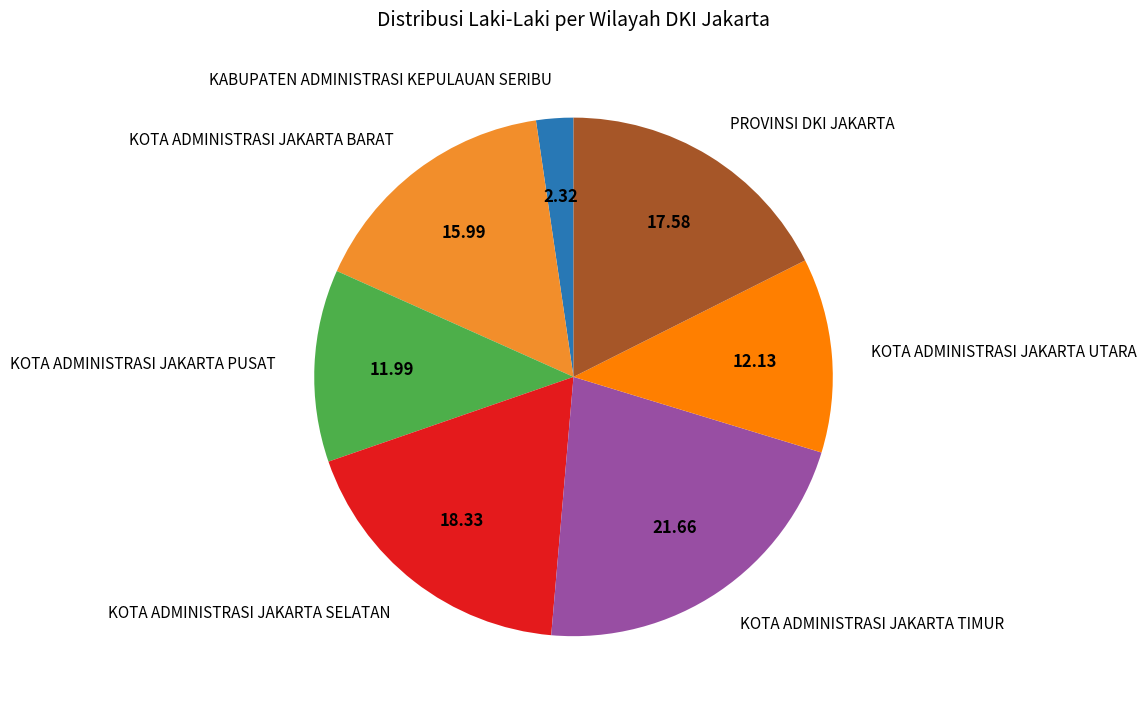

True or false: KOTA ADMINISTRASI JAKARTA UTARA accounts for 12% of the total.

True